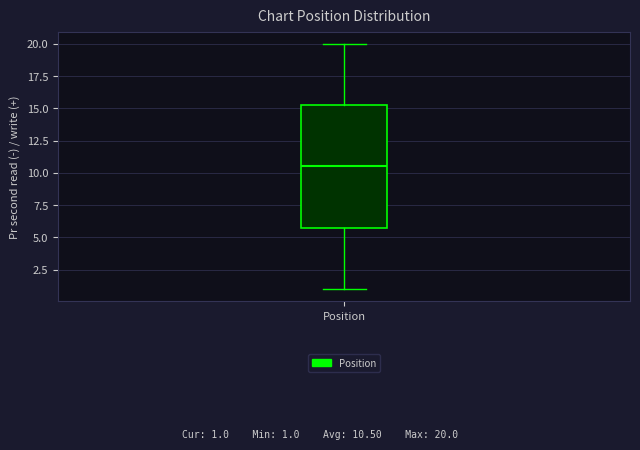

Transcribe this box plot: give where the median line is, the range the box spans, and where the two whiskers end, as read against the y-axis. The values are not printed on the chart, so give them approximately, as read against the axis.

median 10.5, box 6.0 to 15.5, whiskers 1.0 to 20.0